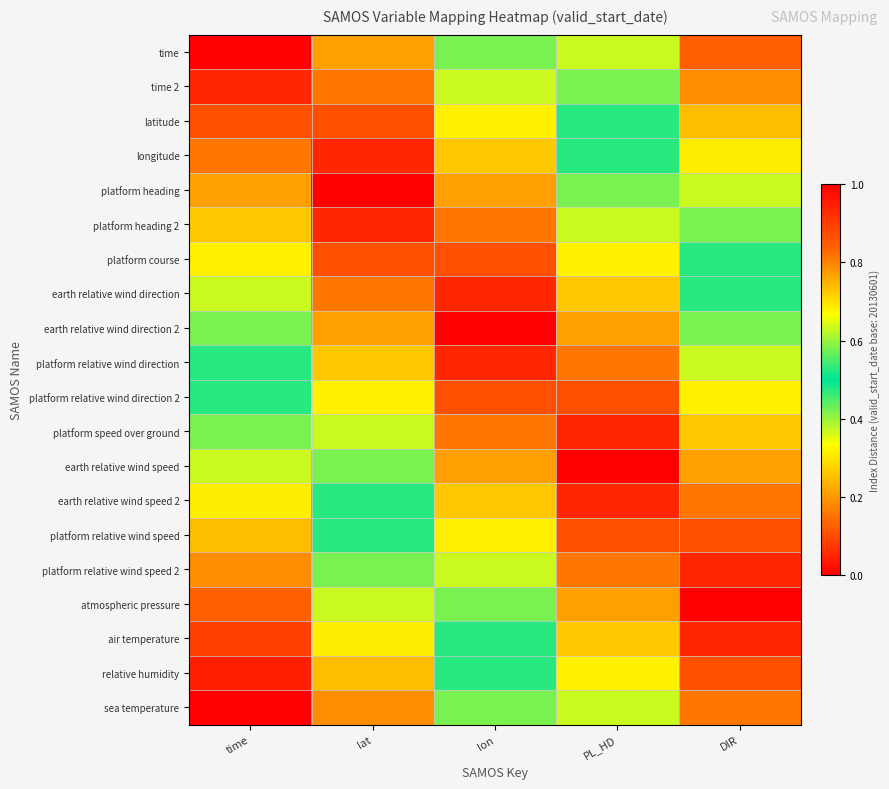

Reading left to right, list all the values displayed in this chart.

time: time=0.0	lat=0.2	lon=0.4	PL_HD=0.6	DIR=0.8
time 2: time=0.1	lat=0.2	lon=0.4	PL_HD=0.6	DIR=0.8
latitude: time=0.1	lat=0.1	lon=0.3	PL_HD=0.5	DIR=0.7
longitude: time=0.2	lat=0.1	lon=0.3	PL_HD=0.5	DIR=0.7
platform heading: time=0.2	lat=0.0	lon=0.2	PL_HD=0.4	DIR=0.6
platform heading 2: time=0.3	lat=0.1	lon=0.2	PL_HD=0.4	DIR=0.6
platform course: time=0.3	lat=0.1	lon=0.1	PL_HD=0.3	DIR=0.5
earth relative wind direction: time=0.4	lat=0.2	lon=0.1	PL_HD=0.3	DIR=0.5
earth relative wind direction 2: time=0.4	lat=0.2	lon=0.0	PL_HD=0.2	DIR=0.4
platform relative wind direction: time=0.5	lat=0.3	lon=0.1	PL_HD=0.2	DIR=0.4
platform relative wind direction 2: time=0.5	lat=0.3	lon=0.1	PL_HD=0.1	DIR=0.3
platform speed over ground: time=0.6	lat=0.4	lon=0.2	PL_HD=0.1	DIR=0.3
earth relative wind speed: time=0.6	lat=0.4	lon=0.2	PL_HD=0.0	DIR=0.2
earth relative wind speed 2: time=0.7	lat=0.5	lon=0.3	PL_HD=0.1	DIR=0.2
platform relative wind speed: time=0.7	lat=0.5	lon=0.3	PL_HD=0.1	DIR=0.1
platform relative wind speed 2: time=0.8	lat=0.6	lon=0.4	PL_HD=0.2	DIR=0.1
atmospheric pressure: time=0.8	lat=0.6	lon=0.4	PL_HD=0.2	DIR=0.0
air temperature: time=0.9	lat=0.7	lon=0.5	PL_HD=0.3	DIR=0.1
relative humidity: time=0.9	lat=0.7	lon=0.5	PL_HD=0.3	DIR=0.1
sea temperature: time=1.0	lat=0.8	lon=0.6	PL_HD=0.4	DIR=0.2